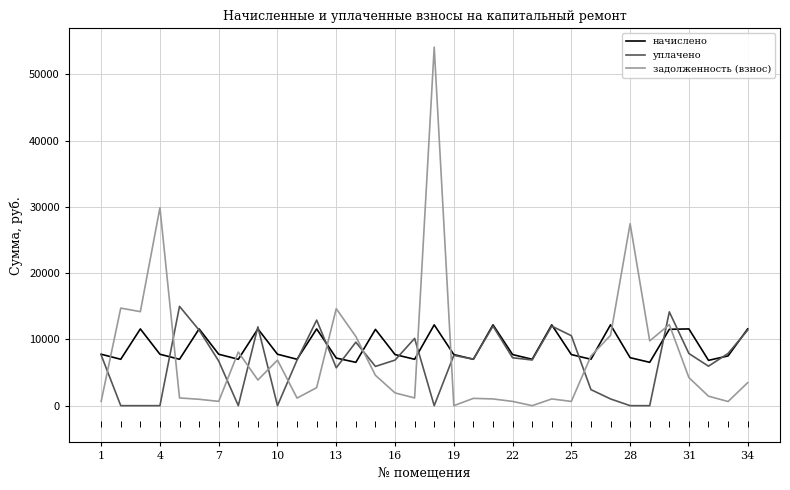

Which series has the widest spread of values?

задолженность (взнос)